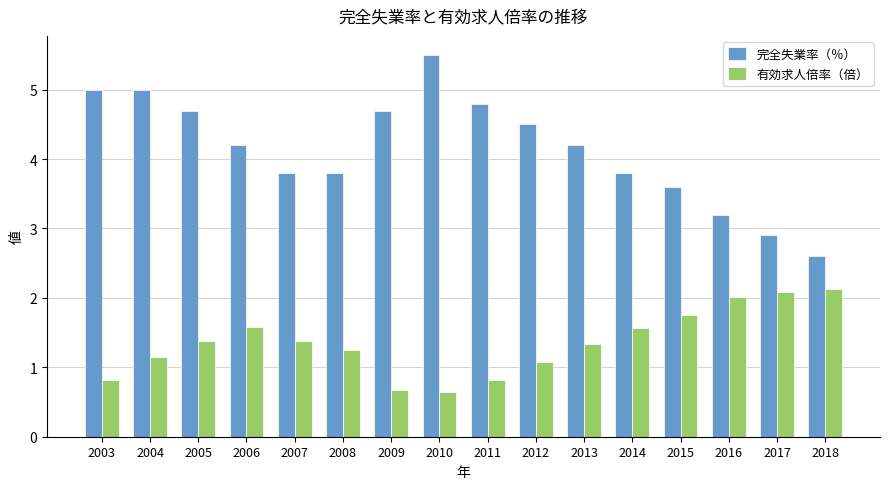

Rank the series by their average value, from lowest to highest.

有効求人倍率（倍）, 完全失業率（％）